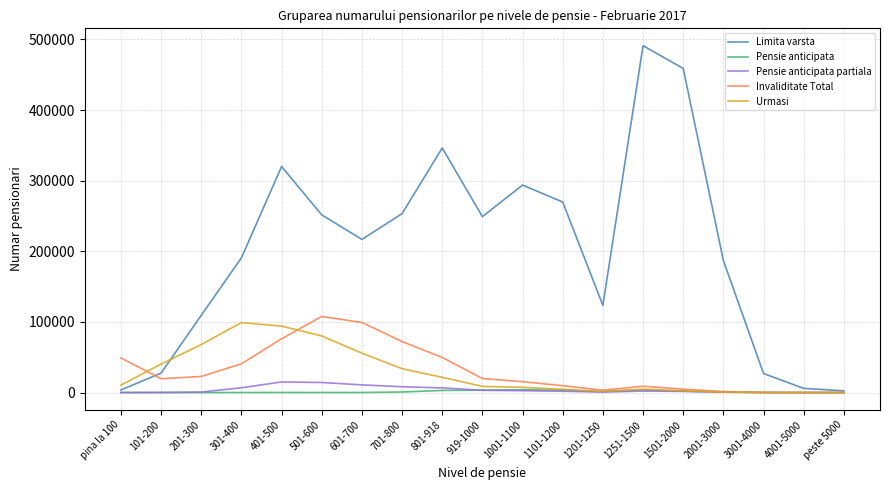

The value of Urmasi at 501-600 is 106162. True or false?

False